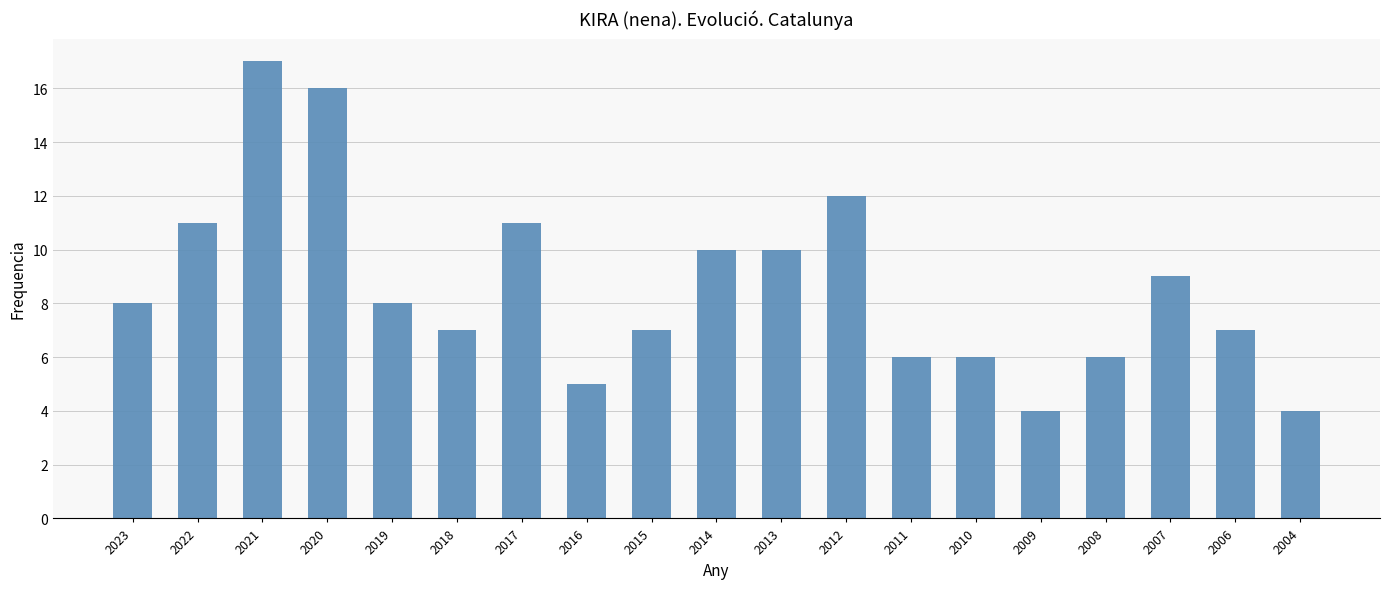

What is the average value?

9